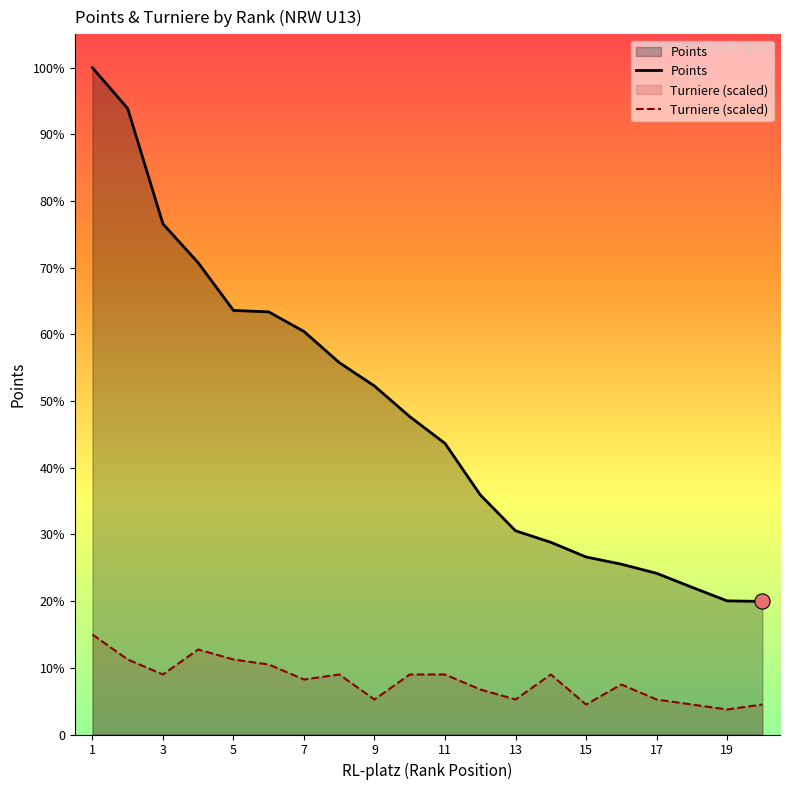

Which series reaches the maximum Y coordinate?

Points